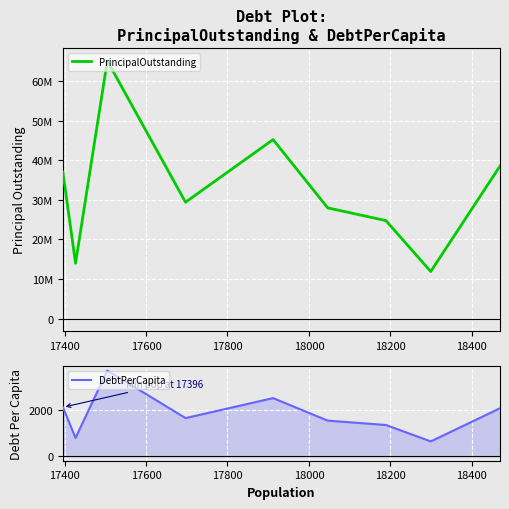

What is the minimum value for DebtPerCapita?

650.0